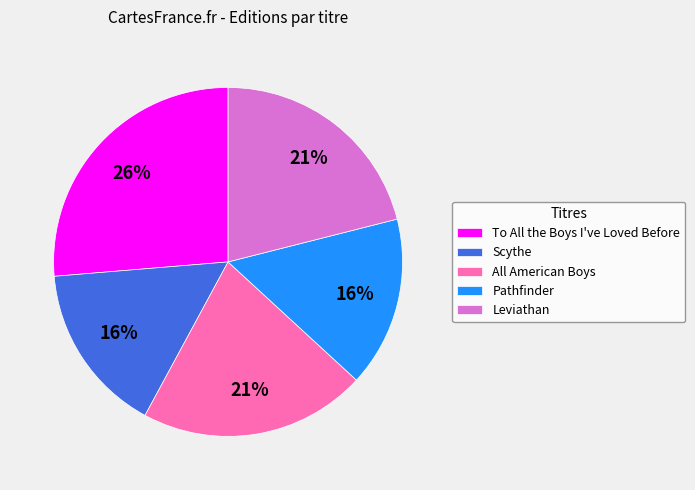

What is the largest slice in the pie chart?

To All the Boys I've Loved Before